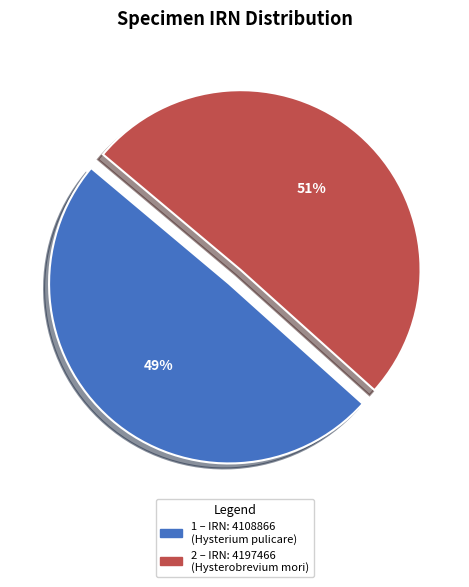

Is there a majority slice in this chart?

Yes